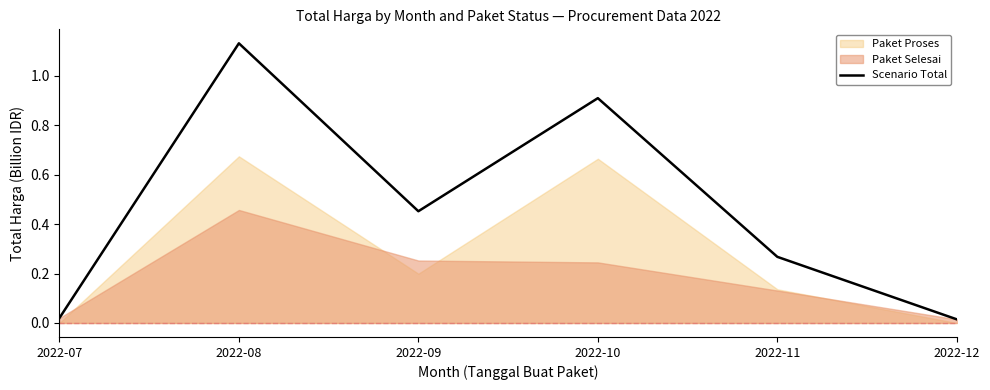

List the labels in order of value, largest first.

2022-08, 2022-10, 2022-09, 2022-11, 2022-07, 2022-12